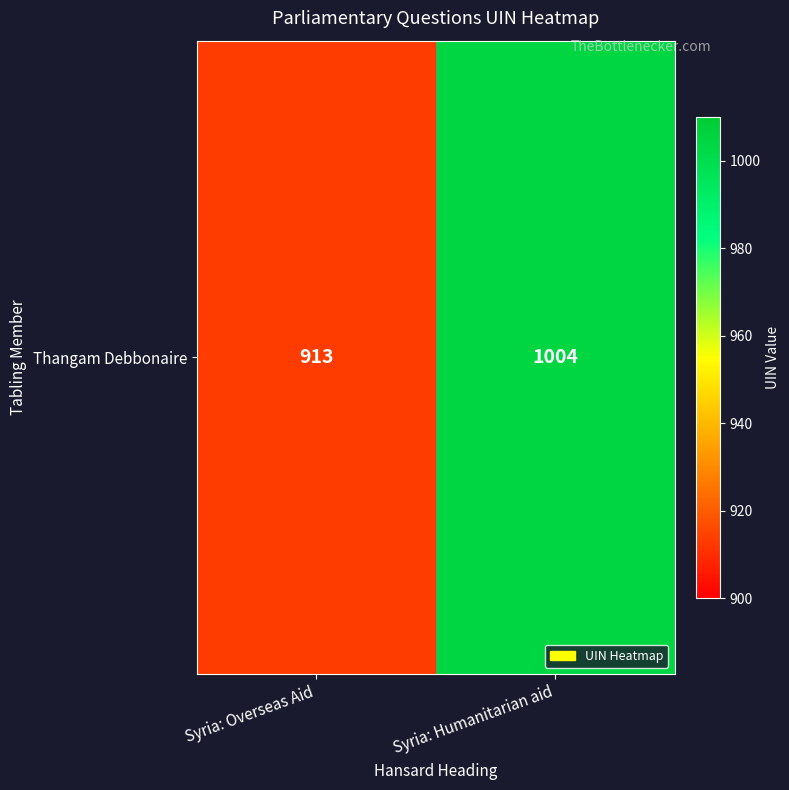

What is the change in value from Syria: Overseas Aid to Syria: Humanitarian aid?

+91